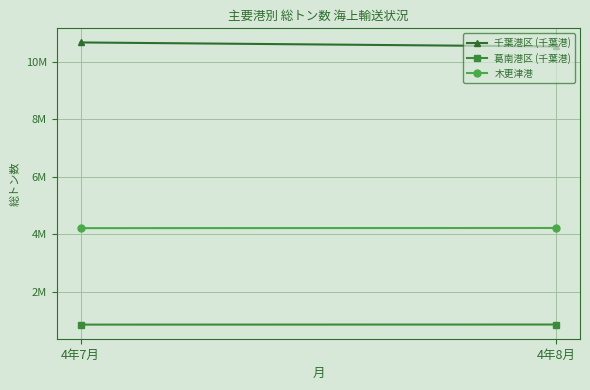

Is it true that 葛南港区 (千葉港) equals 1296801 at 4年7月?

False